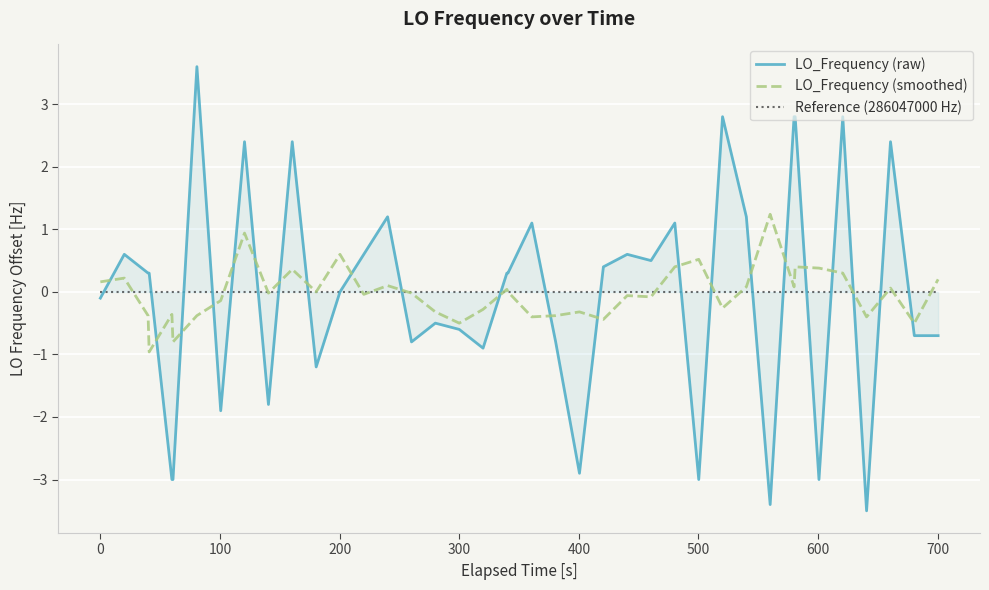

How many data points does each series have?

40